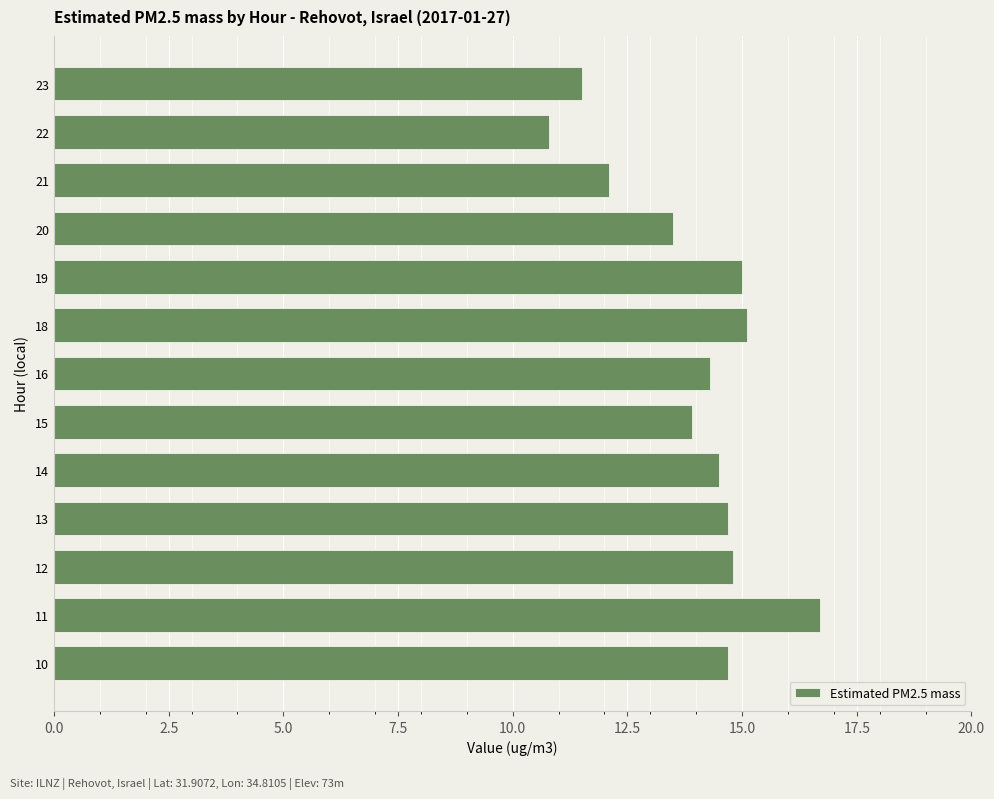

Where is the data nearest to the value 13?

20